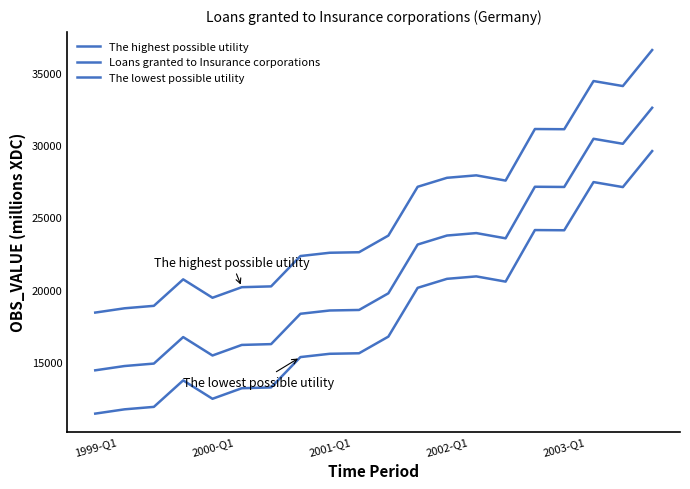

At which label is The highest possible utility closest to 27500?

14